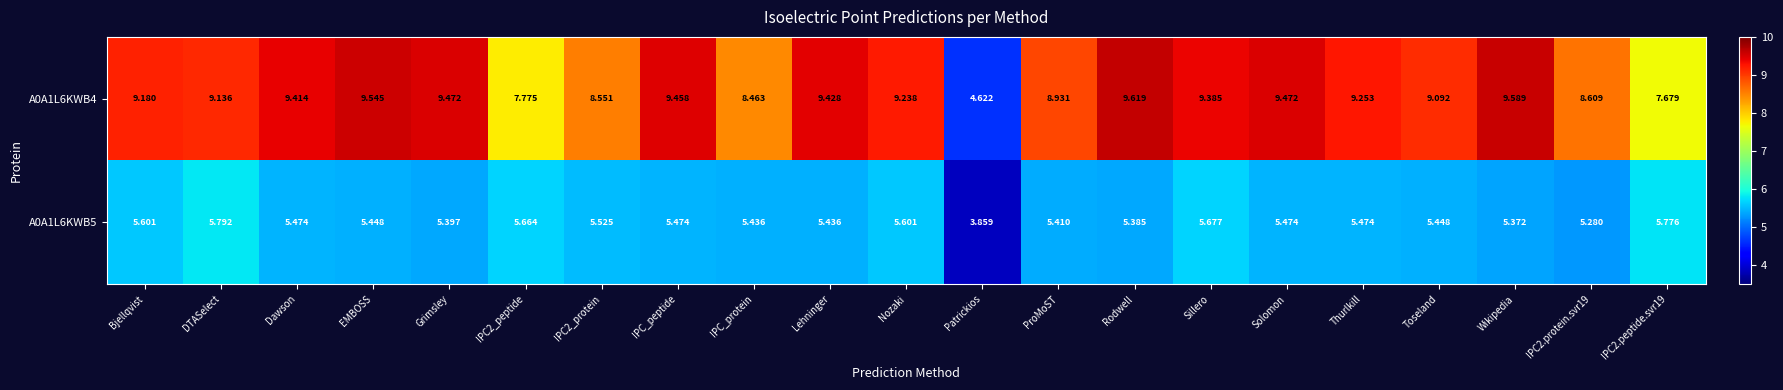

Where does the A0A1L6KWB4 series first go above 9?

Bjellqvist